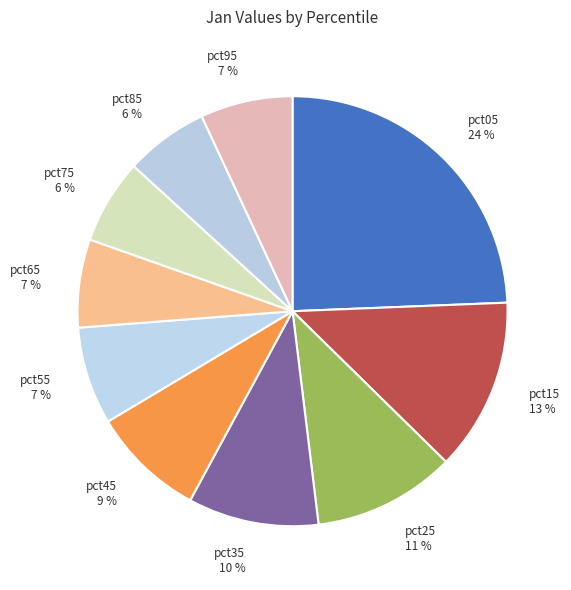

To the nearest percent, what percentage of the pie is pct25?

11%